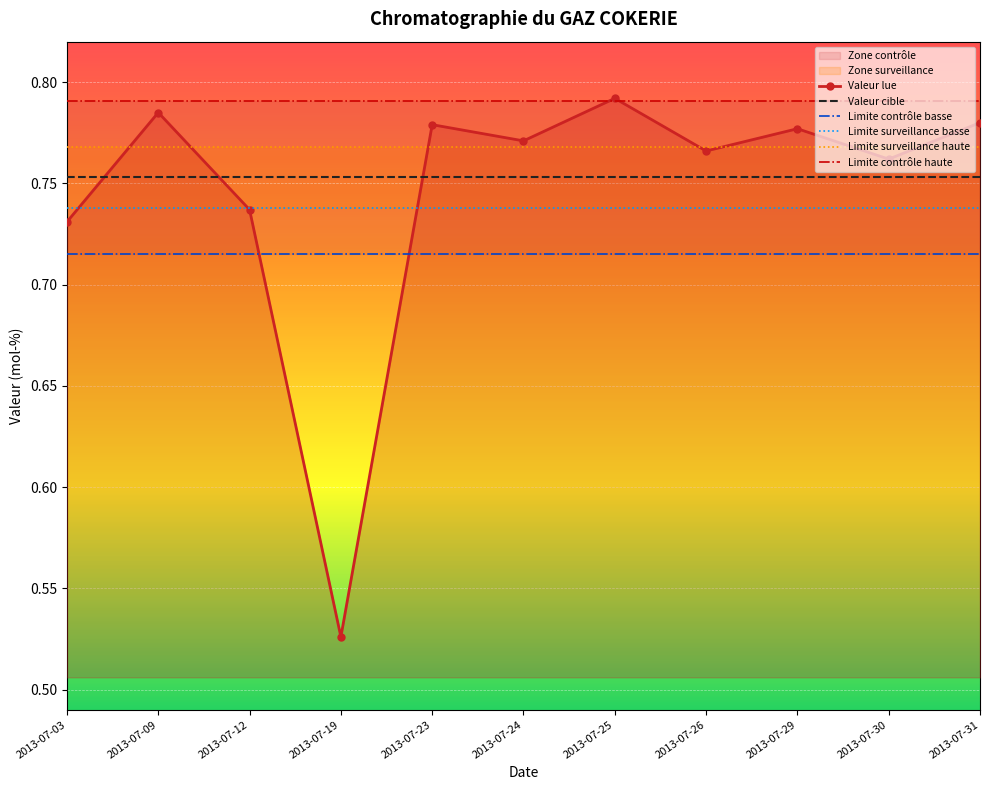

The value of Limite surveillance basse at 2013-07-25 is 1.3. True or false?

False